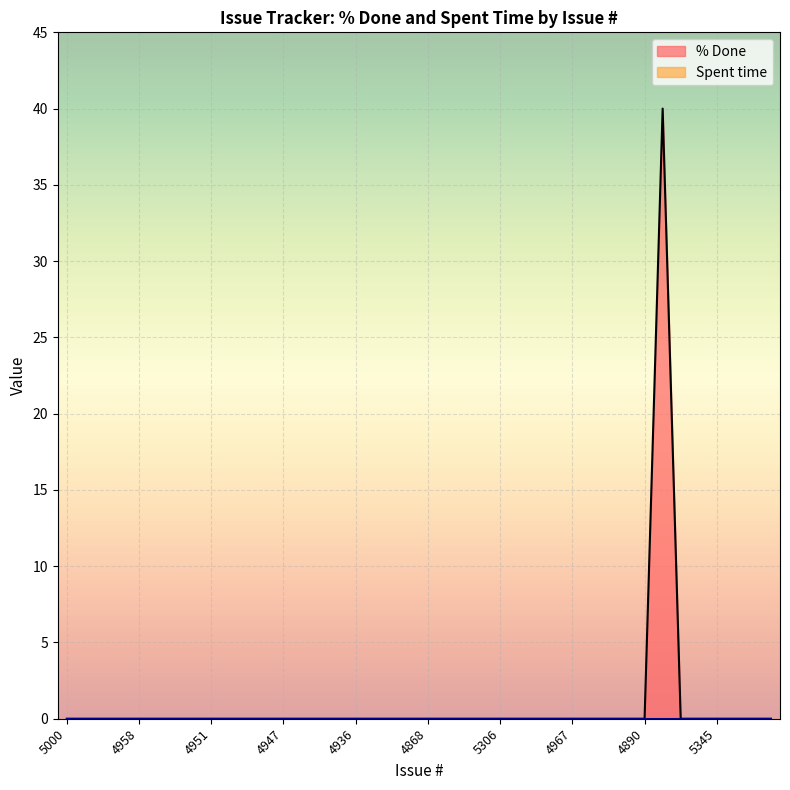

Rank the categories by value from lowest to highest.

5000, 4993, 4960, 4959, 4958, 4956, 4954, 4952, 4951, 4950, 4949, 4948, 4947, 4945, 4940, 4937, 4936, 4901, 4873, 4872, 4868, 4866, 5328, 5260, 5306, 4984, 4979, 4972, 4967, 4915, 4914, 4908, 4890, 5350, 5349, 5345, 5331, 5326, 5318, 5327